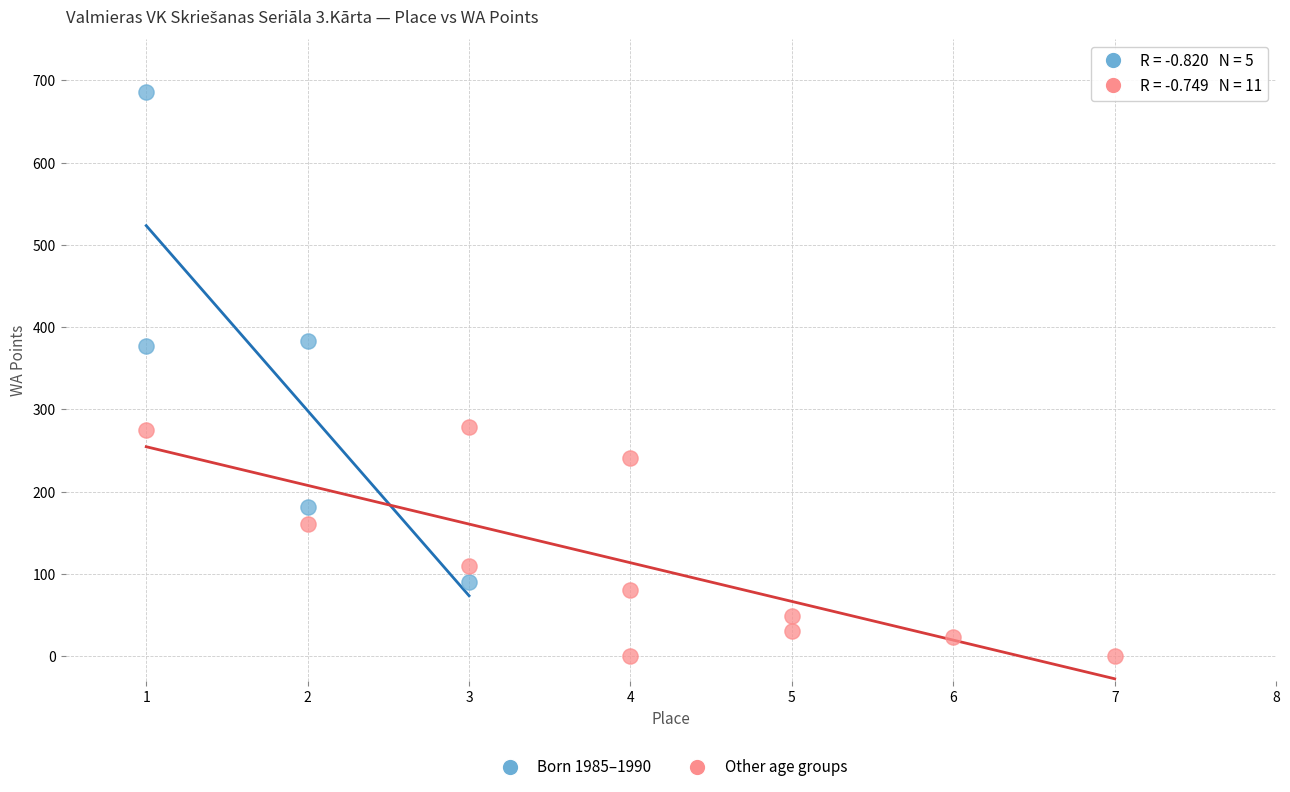

Which series contains the lowest Y value?

Other age groups